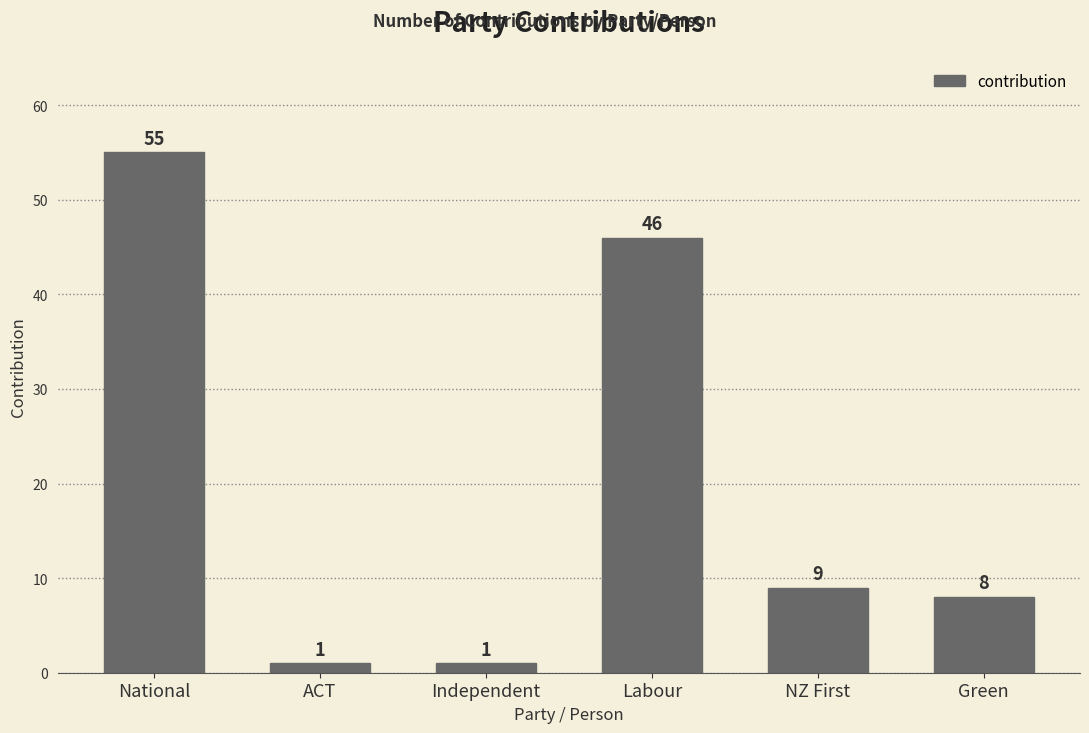

What is the ratio of the value at Green to the value at NZ First?

0.9